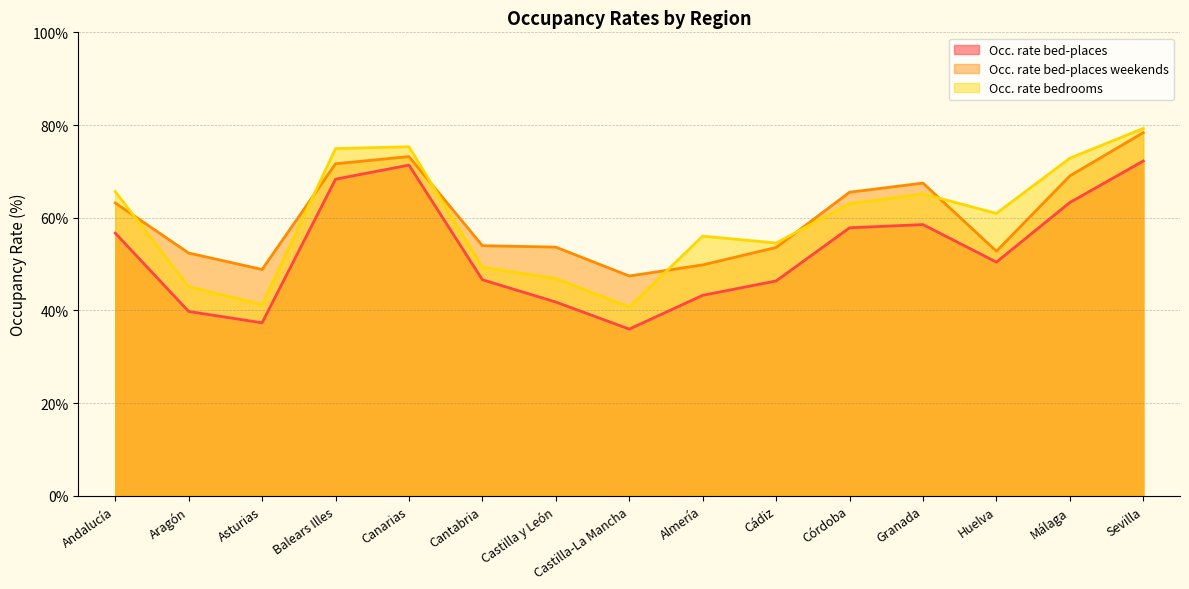

What is the label of the 1st point from the left?

Andalucía